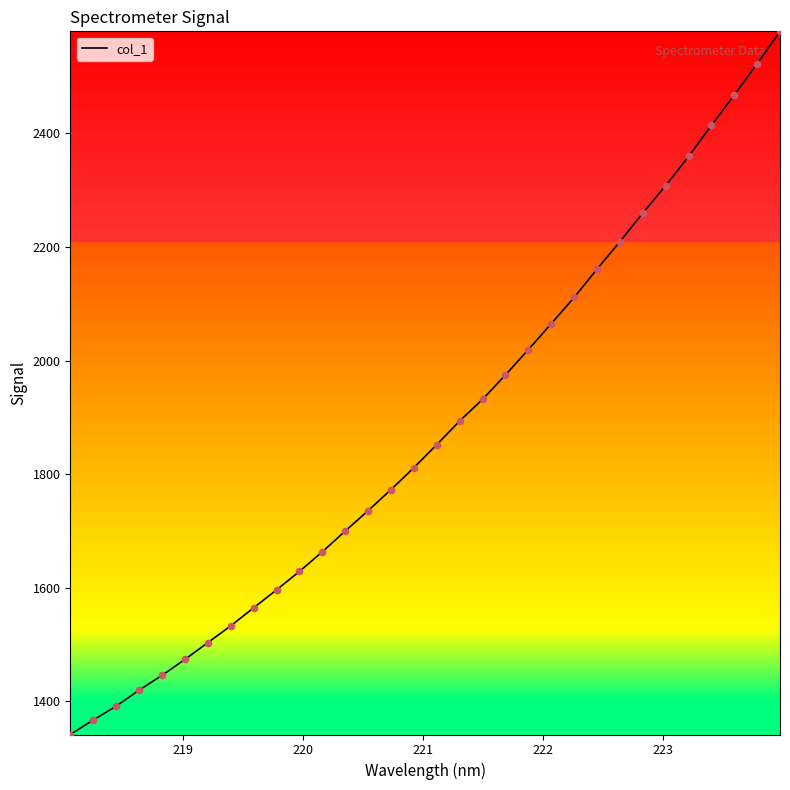

What is the difference between the maximum and minimum values?

1237.6